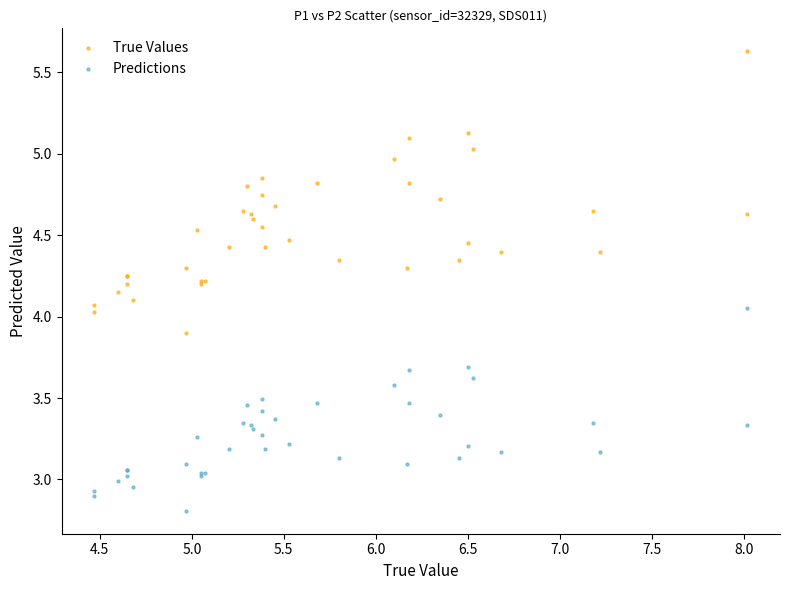

Which series contains the highest Y value?

True Values